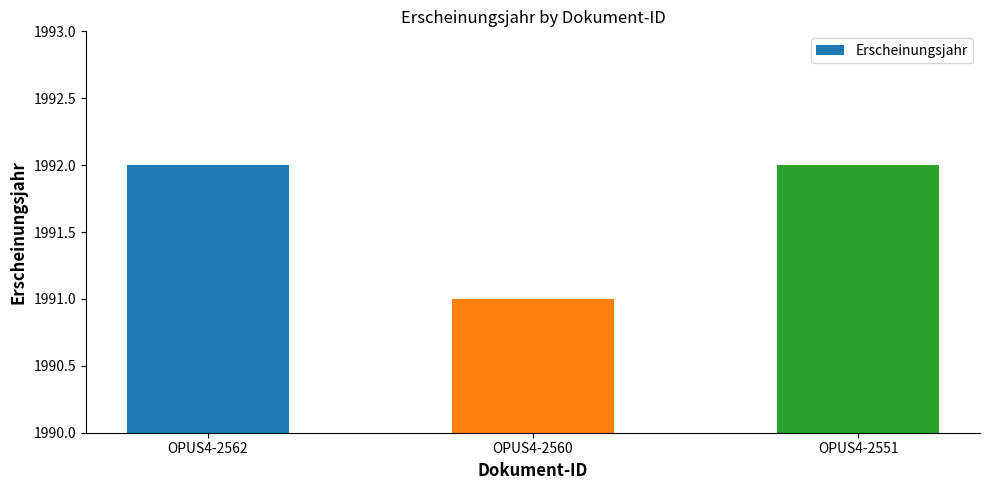

What is the smallest value displayed?

1991